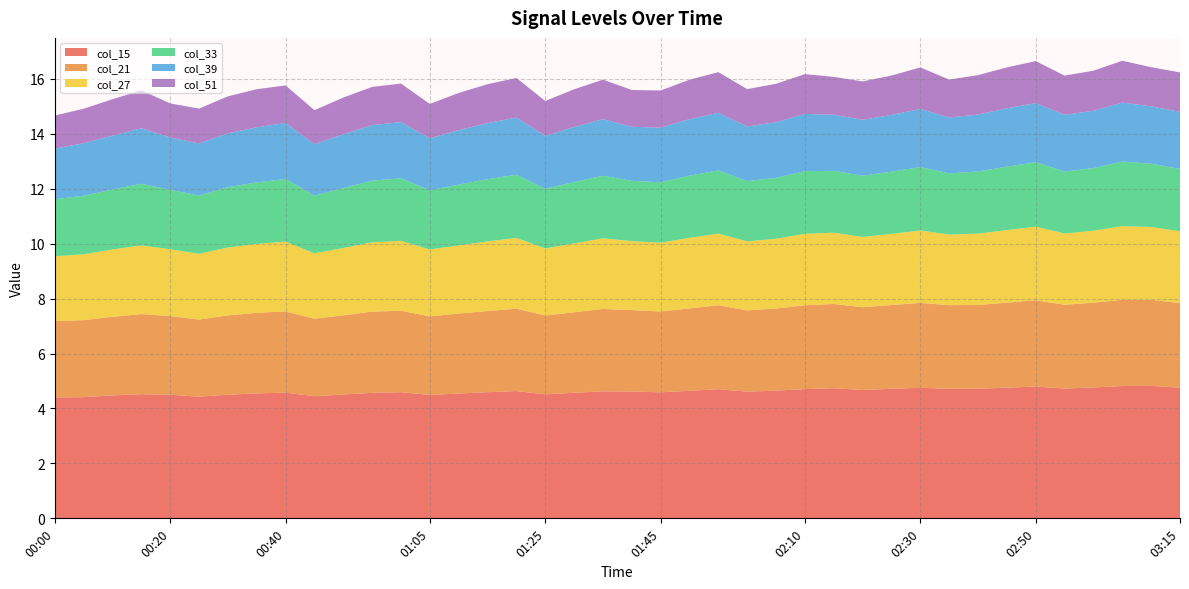

Reading right to left, transcribe all the data shown in this chart.

col_15: 03:15=4.8	03:10=4.8	03:05=4.8	03:00=4.8	02:55=4.7	02:50=4.8	02:45=4.8	02:40=4.7	02:35=4.7	02:30=4.8	02:25=4.7	02:20=4.7	02:15=4.7	02:10=4.7	02:05=4.6	02:00=4.6	01:55=4.7	01:50=4.6	01:45=4.6	01:40=4.6	01:35=4.6	01:30=4.6	01:25=4.5	01:20=4.6	01:15=4.6	01:10=4.5	01:05=4.5	01:00=4.6	00:55=4.6	00:50=4.5	00:45=4.4	00:40=4.6	00:35=4.5	00:30=4.5	00:25=4.4	00:20=4.5	00:15=4.5	00:10=4.5	00:05=4.4	00:00=4.4
col_21: 03:15=3.1	03:10=3.1	03:05=3.1	03:00=3.1	02:55=3.0	02:50=3.1	02:45=3.1	02:40=3.0	02:35=3.0	02:30=3.1	02:25=3.1	02:20=3.0	02:15=3.1	02:10=3.1	02:05=3.0	02:00=3.0	01:55=3.1	01:50=3.0	01:45=2.9	01:40=3.0	01:35=3.0	01:30=2.9	01:25=2.9	01:20=3.0	01:15=3.0	01:10=2.9	01:05=2.9	01:00=3.0	00:55=3.0	00:50=2.9	00:45=2.8	00:40=3.0	00:35=2.9	00:30=2.9	00:25=2.8	00:20=2.9	00:15=2.9	00:10=2.9	00:05=2.8	00:00=2.8
col_27: 03:15=2.6	03:10=2.6	03:05=2.7	03:00=2.6	02:55=2.6	02:50=2.7	02:45=2.6	02:40=2.6	02:35=2.6	02:30=2.6	02:25=2.6	02:20=2.6	02:15=2.6	02:10=2.6	02:05=2.5	02:00=2.5	01:55=2.6	01:50=2.6	01:45=2.5	01:40=2.5	01:35=2.6	01:30=2.5	01:25=2.4	01:20=2.6	01:15=2.5	01:10=2.5	01:05=2.4	01:00=2.5	00:55=2.5	00:50=2.5	00:45=2.4	00:40=2.5	00:35=2.5	00:30=2.5	00:25=2.4	00:20=2.4	00:15=2.5	00:10=2.5	00:05=2.4	00:00=2.4
col_33: 03:15=2.3	03:10=2.3	03:05=2.4	03:00=2.3	02:55=2.3	02:50=2.3	02:45=2.3	02:40=2.3	02:35=2.2	02:30=2.3	02:25=2.3	02:20=2.2	02:15=2.2	02:10=2.3	02:05=2.2	02:00=2.2	01:55=2.3	01:50=2.3	01:45=2.2	01:40=2.2	01:35=2.3	01:30=2.2	01:25=2.2	01:20=2.3	01:15=2.3	01:10=2.2	01:05=2.1	01:00=2.3	00:55=2.2	00:50=2.2	00:45=2.1	00:40=2.3	00:35=2.2	00:30=2.2	00:25=2.1	00:20=2.2	00:15=2.2	00:10=2.2	00:05=2.1	00:00=2.1
col_39: 03:15=2.1	03:10=2.1	03:05=2.1	03:00=2.1	02:55=2.1	02:50=2.2	02:45=2.1	02:40=2.1	02:35=2.0	02:30=2.1	02:25=2.1	02:20=2.0	02:15=2.0	02:10=2.1	02:05=2.0	02:00=2.0	01:55=2.1	01:50=2.1	01:45=2.0	01:40=2.0	01:35=2.1	01:30=2.0	01:25=1.9	01:20=2.1	01:15=2.0	01:10=2.0	01:05=1.9	01:00=2.0	00:55=2.0	00:50=2.0	00:45=1.9	00:40=2.0	00:35=2.0	00:30=2.0	00:25=1.9	00:20=1.9	00:15=2.0	00:10=2.0	00:05=1.9	00:00=1.8
col_51: 03:15=1.4	03:10=1.4	03:05=1.5	03:00=1.5	02:55=1.4	02:50=1.5	02:45=1.5	02:40=1.4	02:35=1.4	02:30=1.5	02:25=1.4	02:20=1.4	02:15=1.4	02:10=1.4	02:05=1.4	02:00=1.4	01:55=1.5	01:50=1.4	01:45=1.4	01:40=1.3	01:35=1.4	01:30=1.4	01:25=1.3	01:20=1.4	01:15=1.4	01:10=1.4	01:05=1.2	01:00=1.4	00:55=1.4	00:50=1.3	00:45=1.2	00:40=1.4	00:35=1.4	00:30=1.3	00:25=1.3	00:20=1.2	00:15=1.4	00:10=1.3	00:05=1.3	00:00=1.2